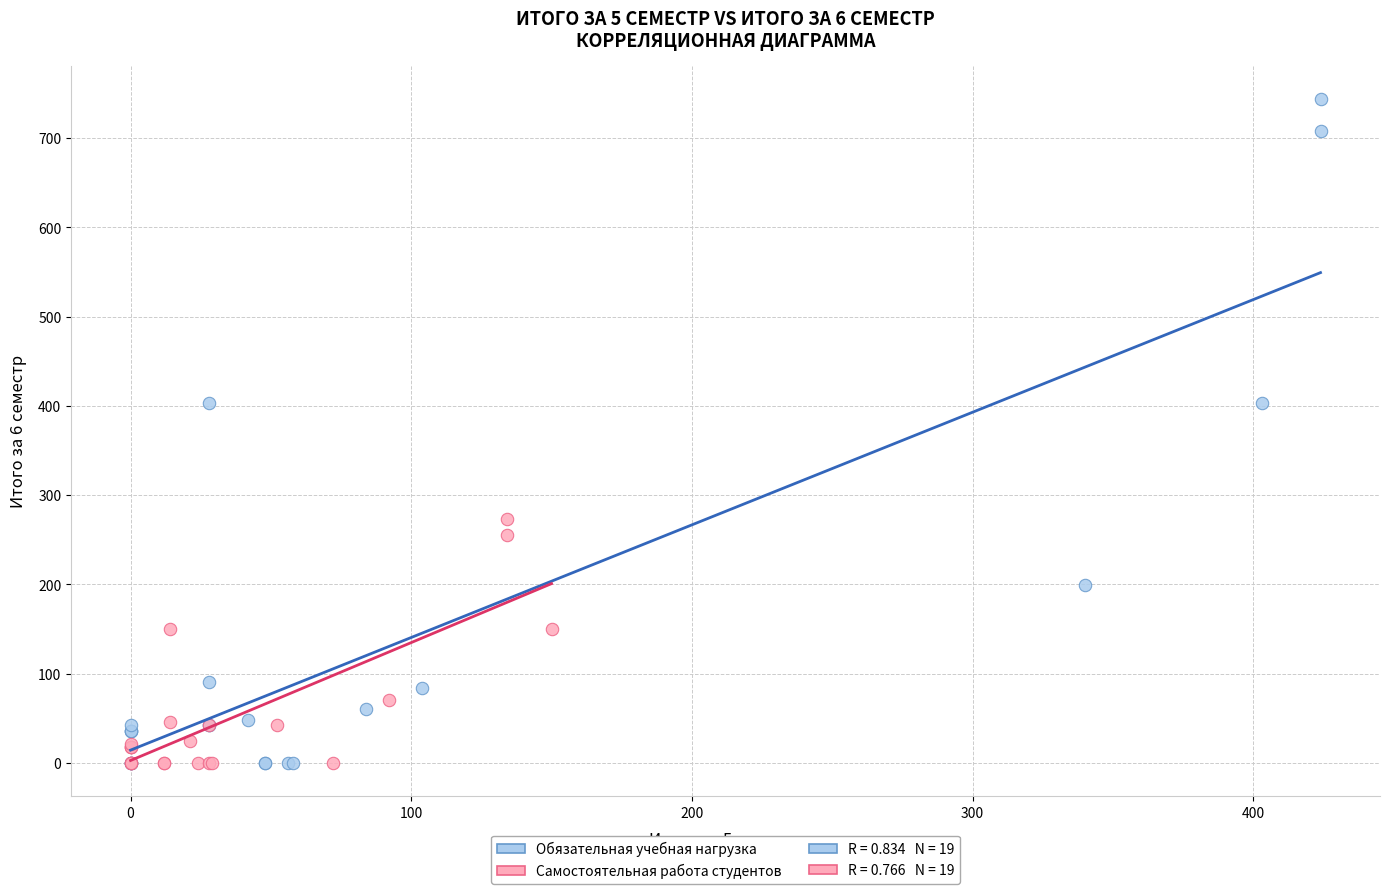

Which series contains the highest Y value?

Обязательная учебная нагрузка